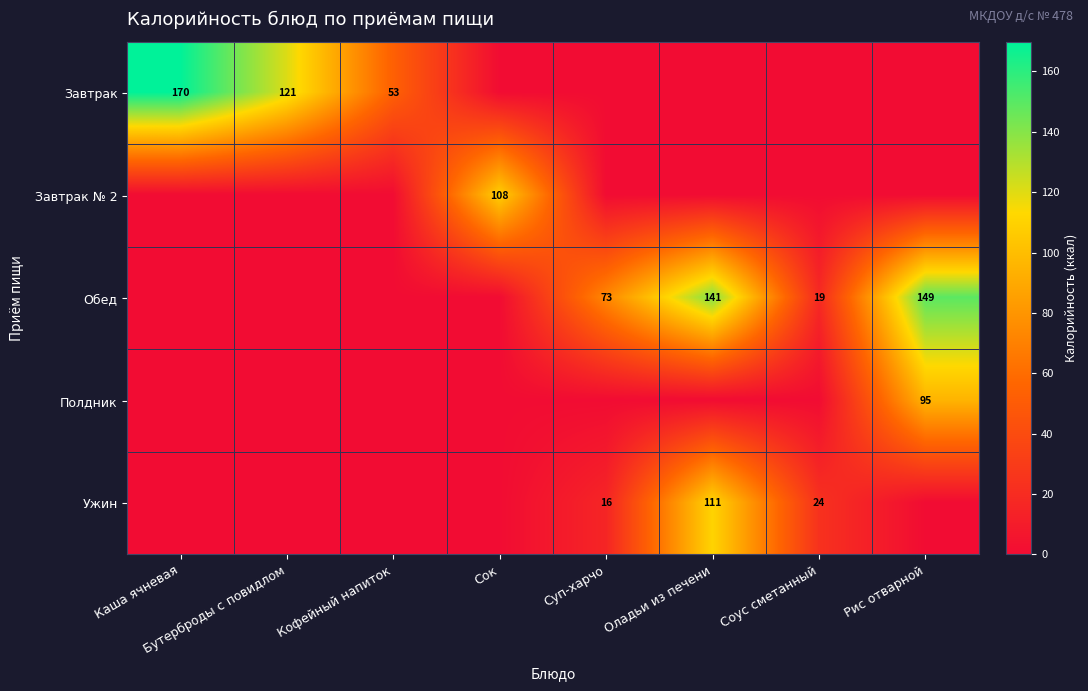

Which series has the largest range (max minus min)?

Завтрак